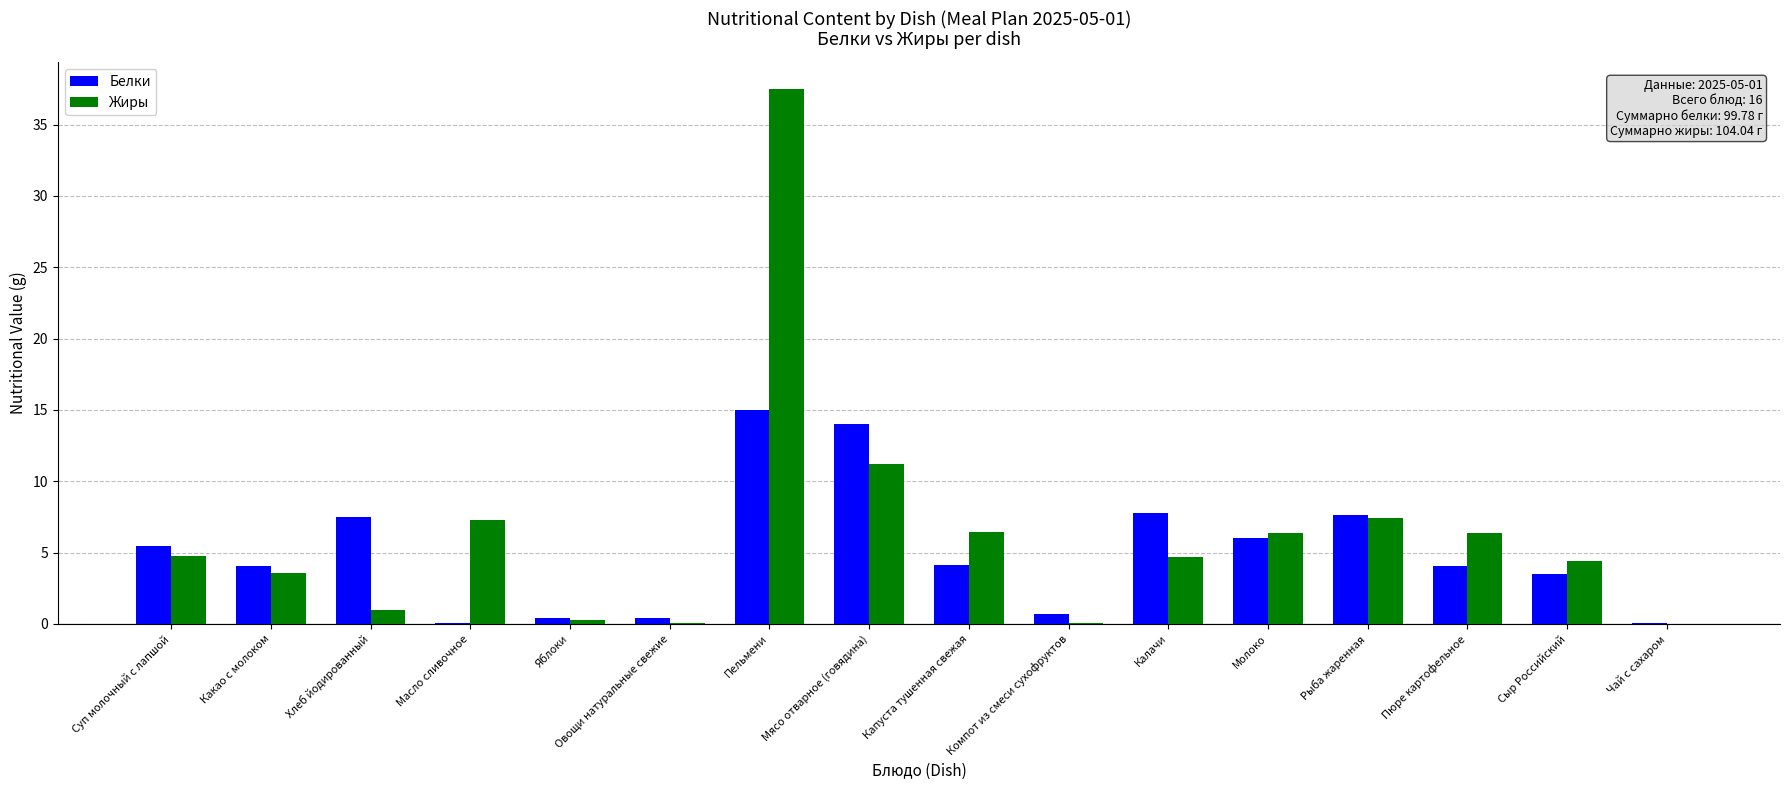

Is it true that Жиры equals 10.6 at Капуста тушенная свежая?

False